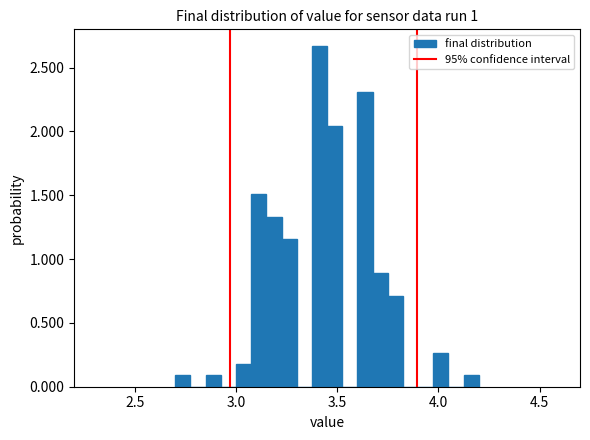

Around what value on the x-axis is the tallest bar? Give the approximate position of its centre, as read against the axis.

3.40